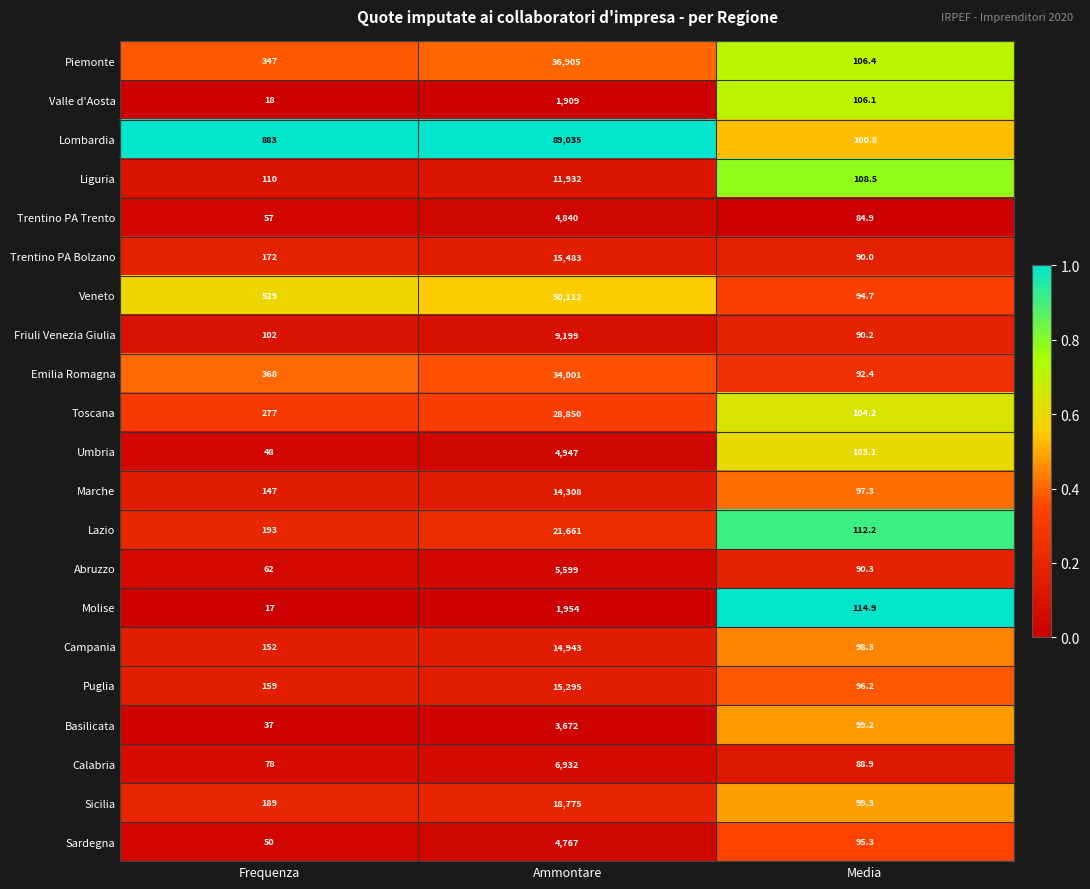

What is the difference between the Veneto values at Media and Frequenza?

434.3